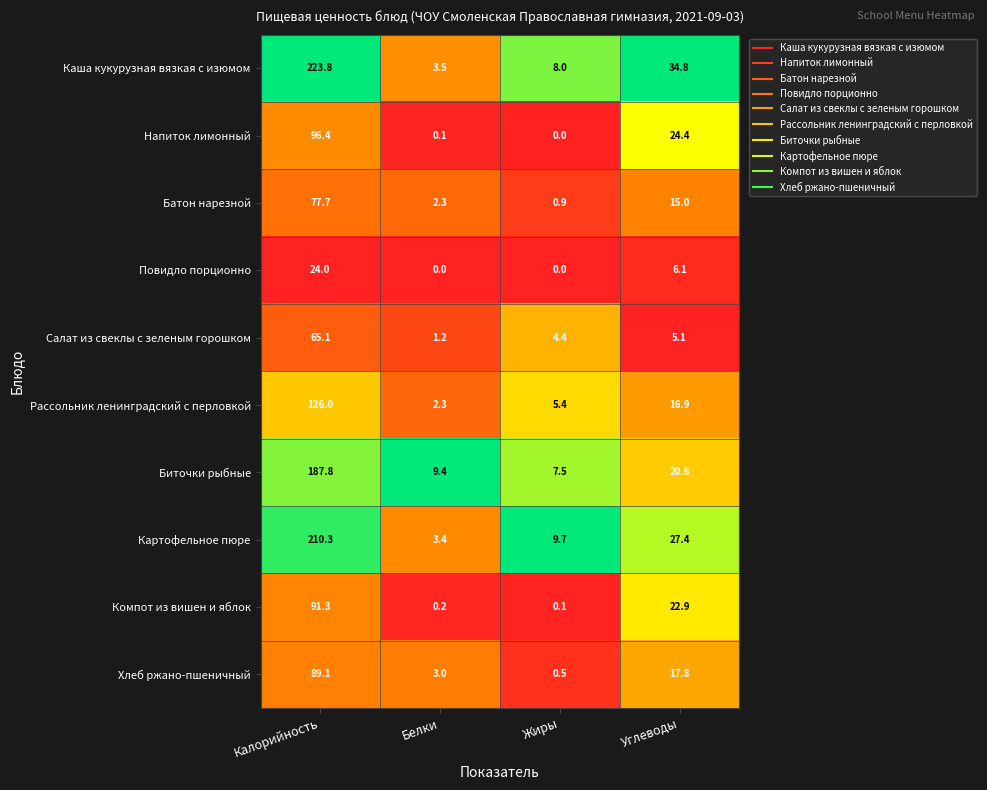

Which series changed the most between Калорийность and Жиры?

Каша кукурузная вязкая с изюмом